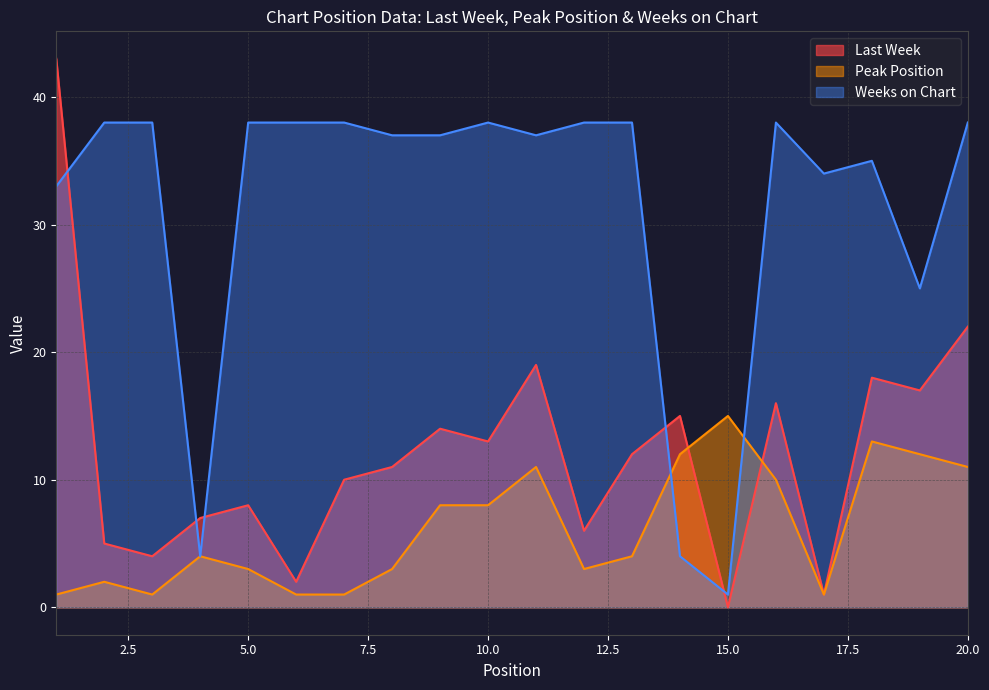

True or false: Weeks on Chart and Last Week cross at least once.

True